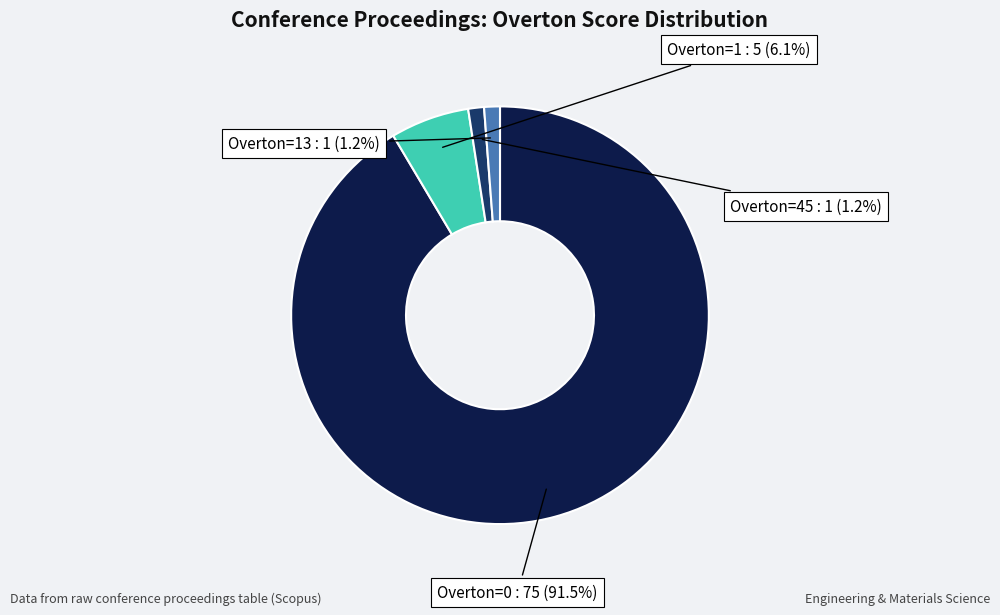

Which has a higher value, Overton=45 or Overton=1?

Overton=1